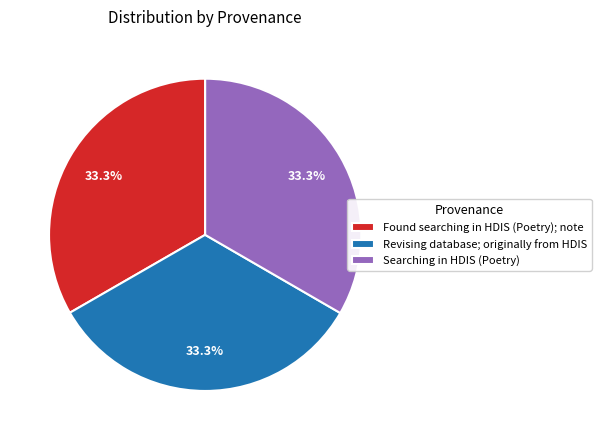

Is Searching in HDIS (Poetry) the majority of the pie?

No